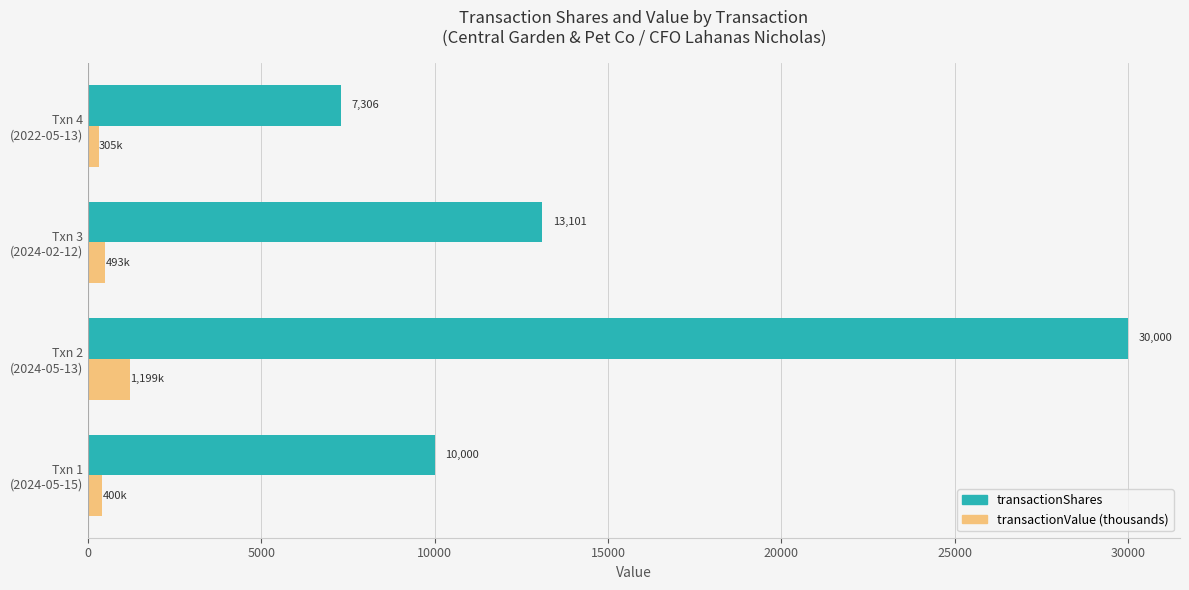

List the series in order of their overall mean, lowest first.

transactionValue (thousands), transactionShares